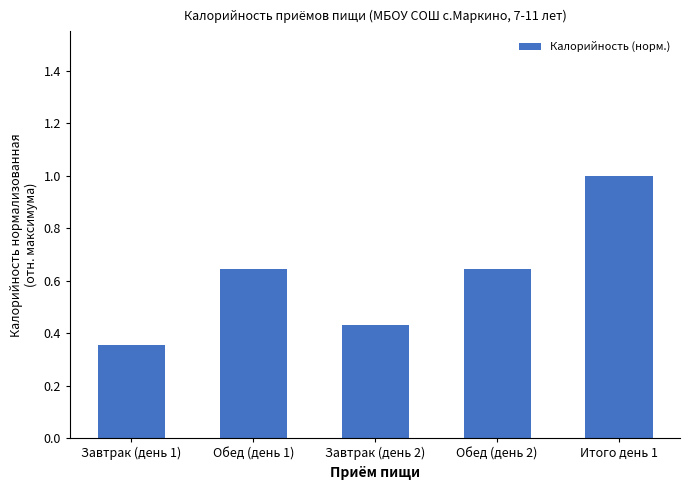

Where is the data nearest to the value 0?

Завтрак (день 1)